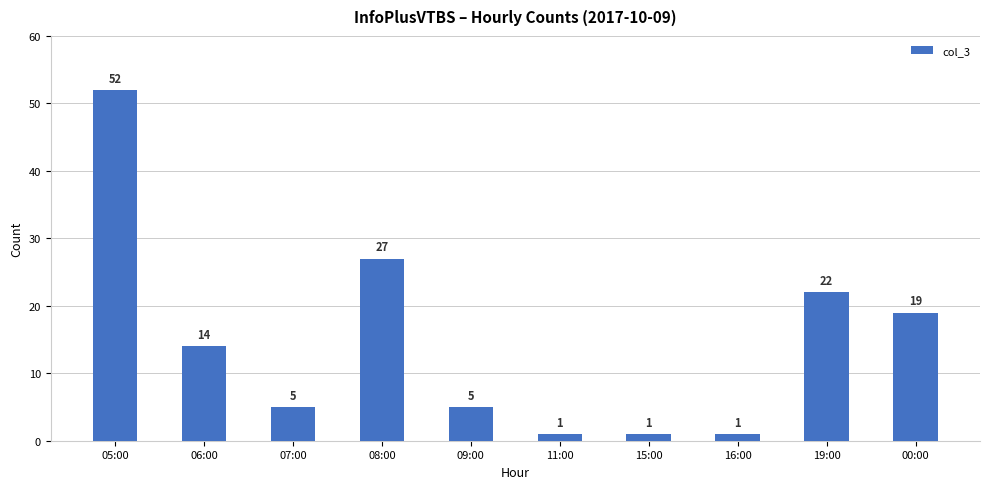

Which label corresponds to the largest value in the chart?

05:00